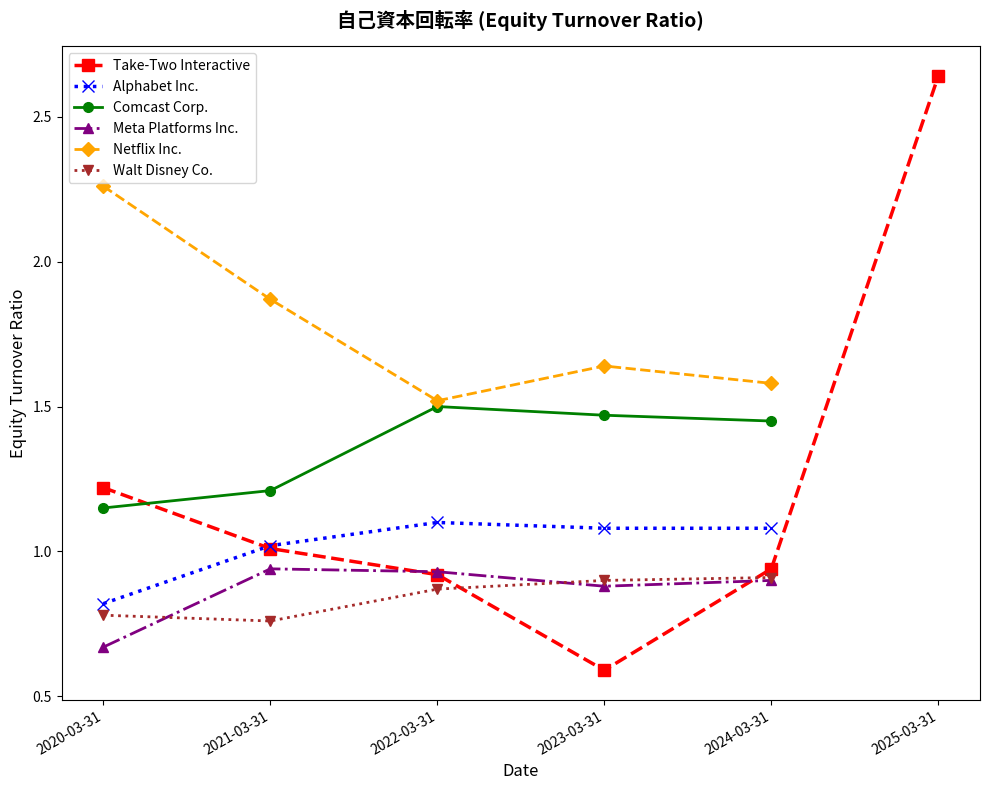

After their last crossing, which series has the higher values: Take-Two Interactive or Netflix Inc.?

Take-Two Interactive